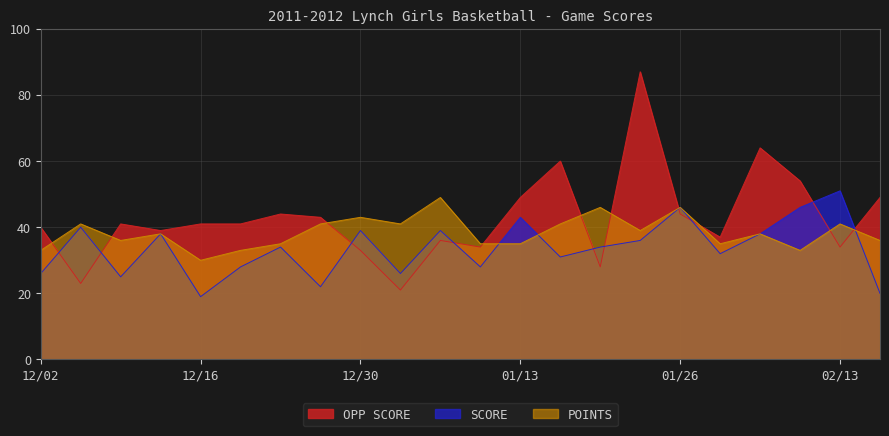

How many lines are shown in the chart?

3